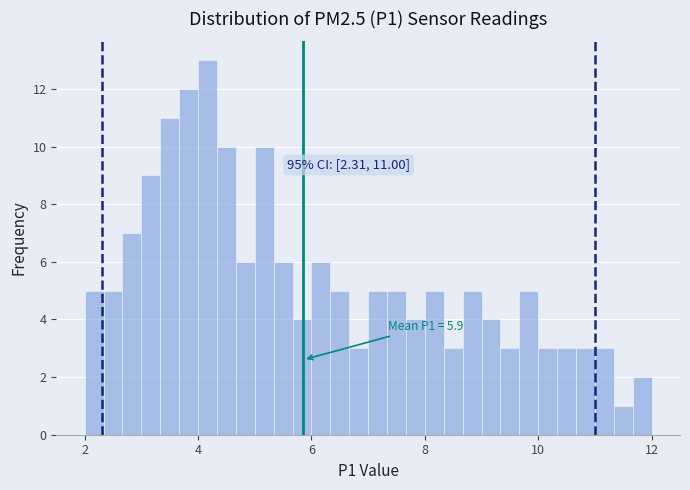

Around what value on the x-axis is the tallest bar? Give the approximate position of its centre, as read against the axis.

4.2